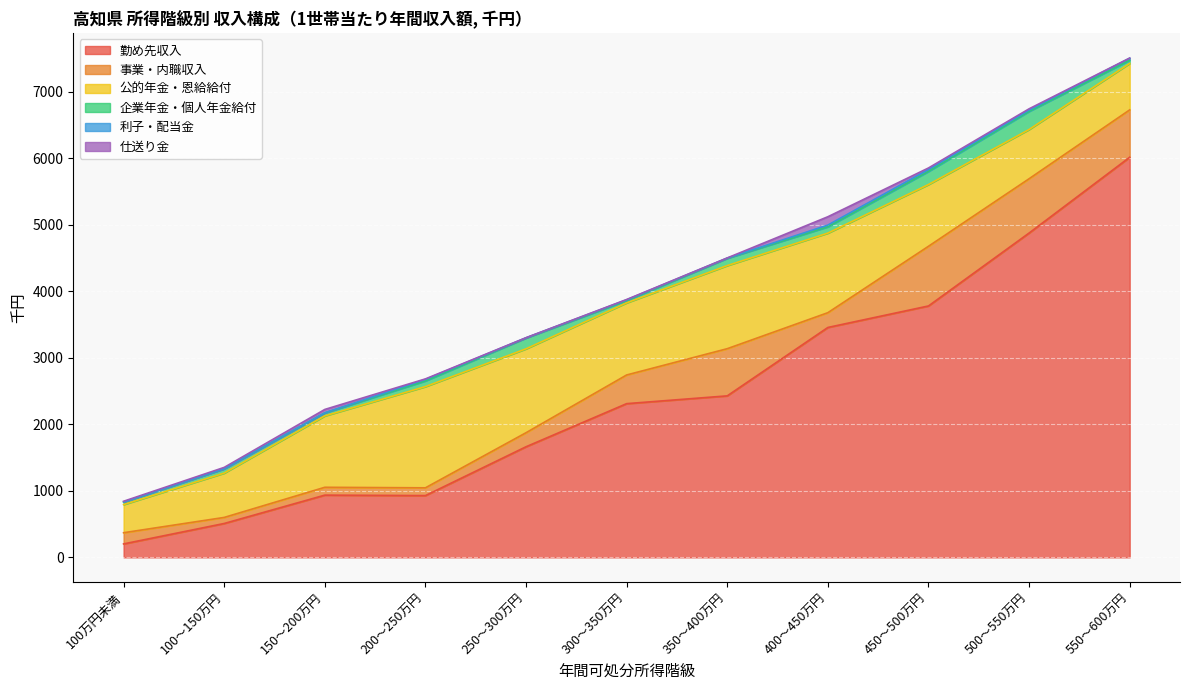

Where is the first local maximum for 仕送り金?

150～200万円